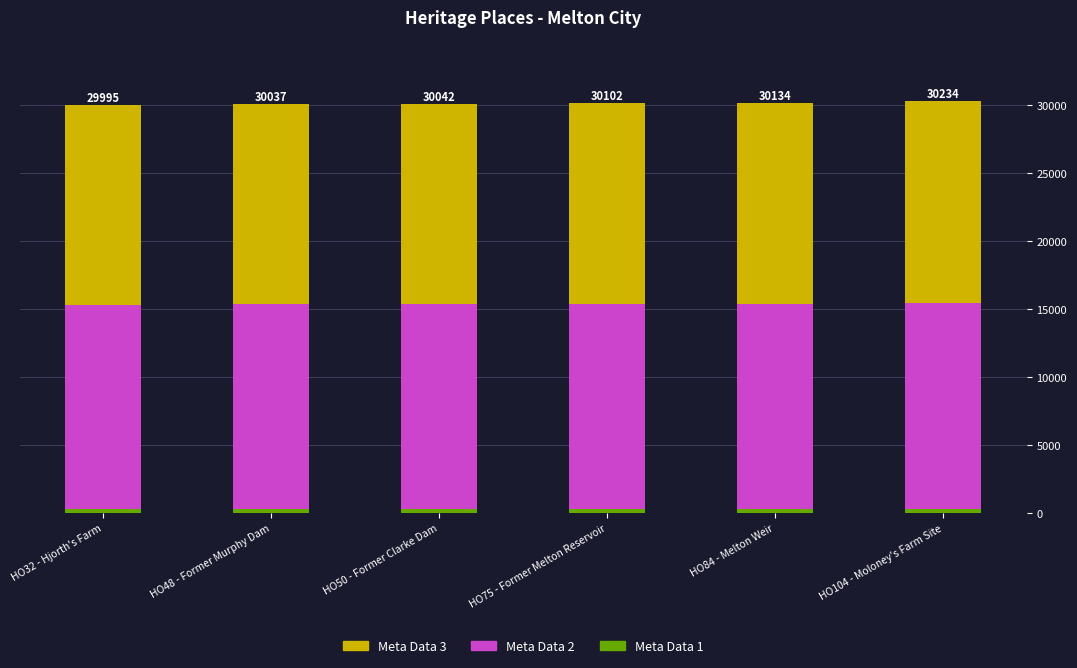

Which category has the lowest value in the Meta Data 3 series?

HO32 - Hjorth's Farm